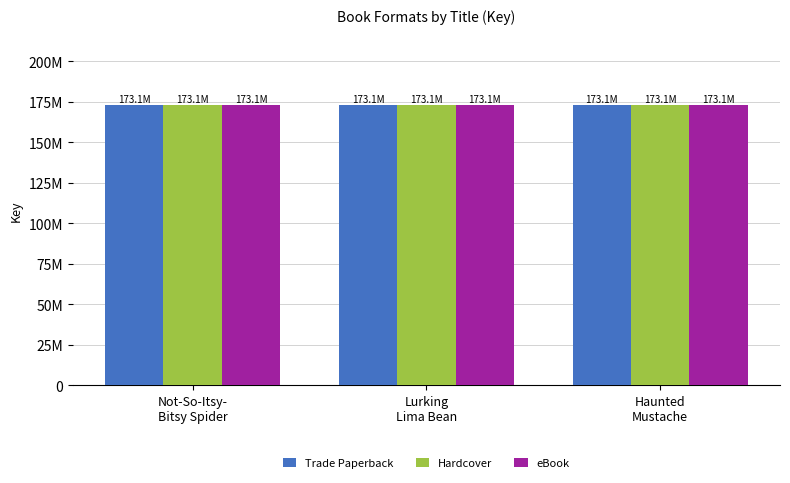

At which category is the sum across all series the highest?

Not-So-Itsy-
Bitsy Spider